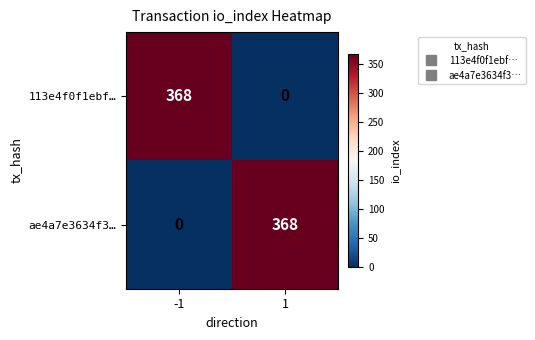

What is the greatest value displayed?

368